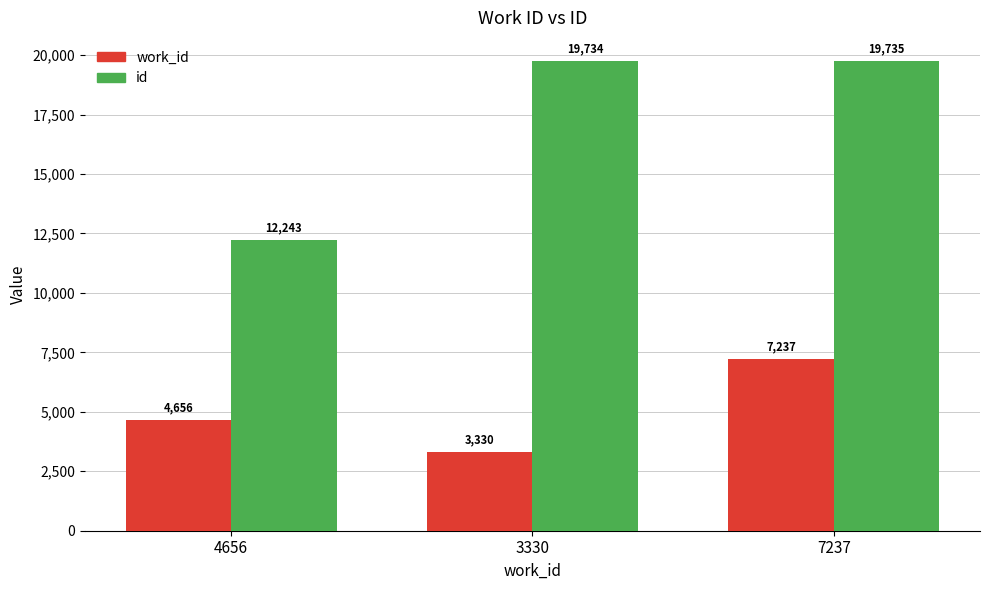

Are the bars grouped side by side (vs. stacked)?

Yes